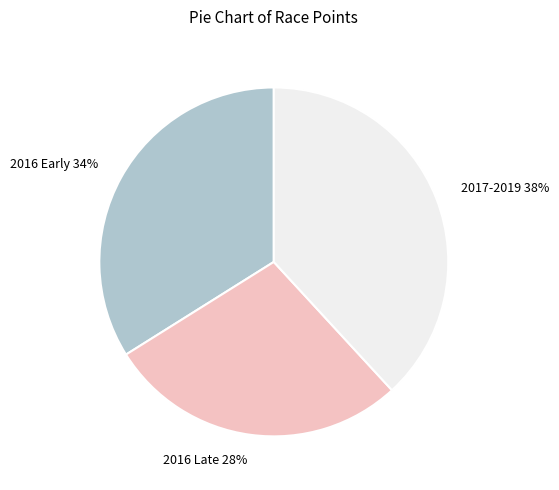

Is there a majority slice in this chart?

No